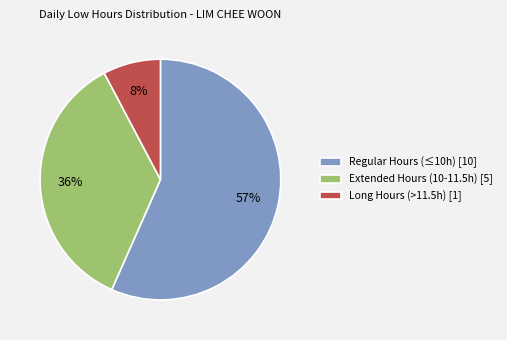

How many segments does this pie chart have?

3